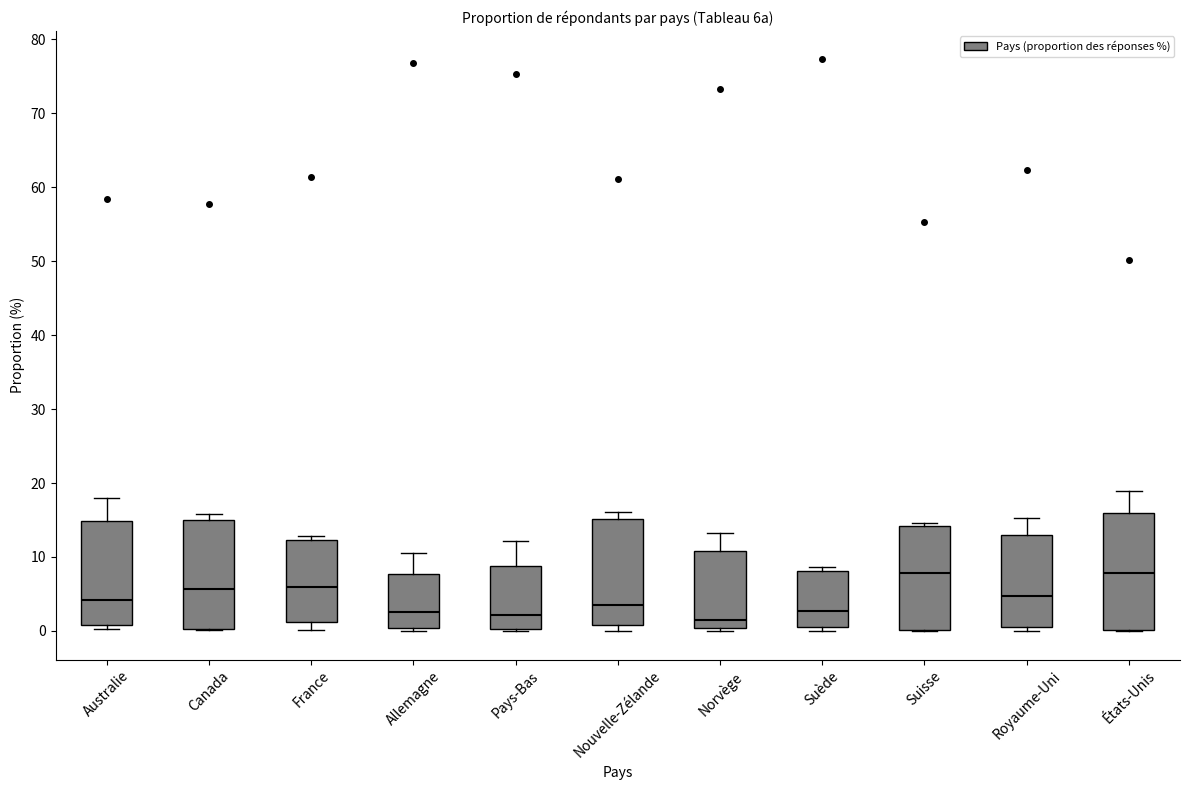

Where does the lower whisker of the box for France end on the y-axis? The values are not printed on the chart, so give them approximately, as read against the axis.

0